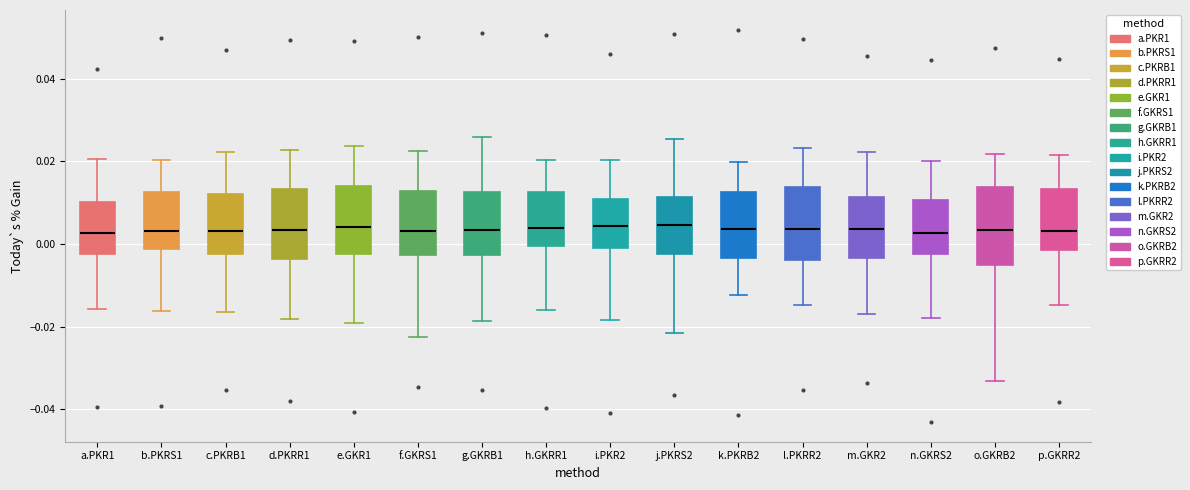

Where does the median line of the box for o.GKRB2 sit on the y-axis? The values are not printed on the chart, so give them approximately, as read against the axis.

0.004